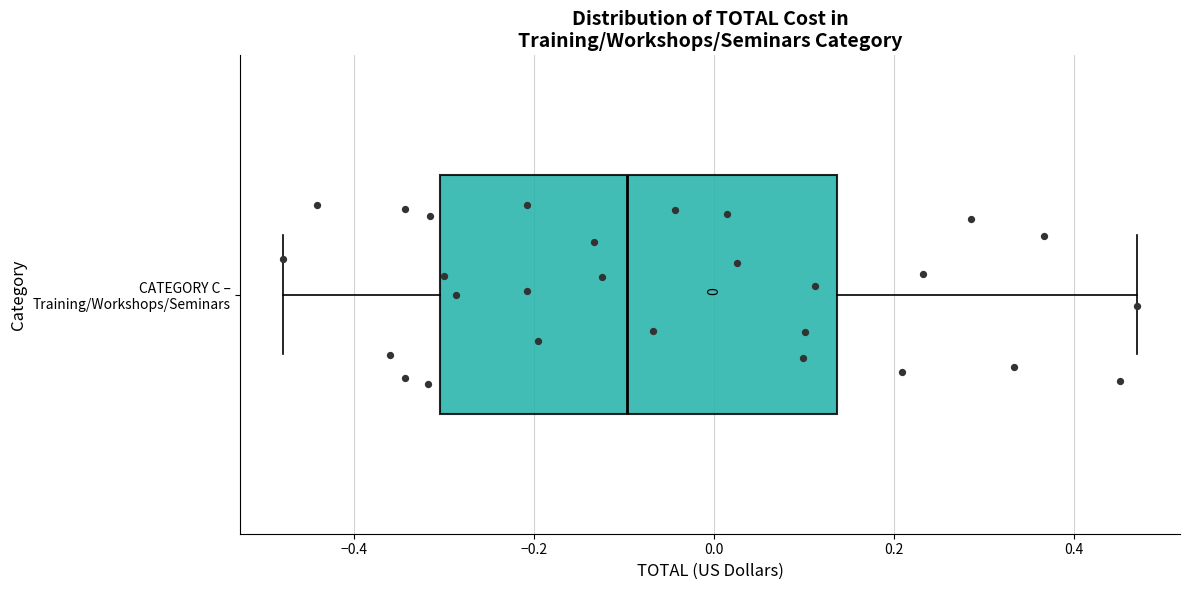

Where is the left edge of the box for CATEGORY C – Training/Workshops/Seminars on the x-axis? The values are not printed on the chart, so give them approximately, as read against the axis.

-0.30